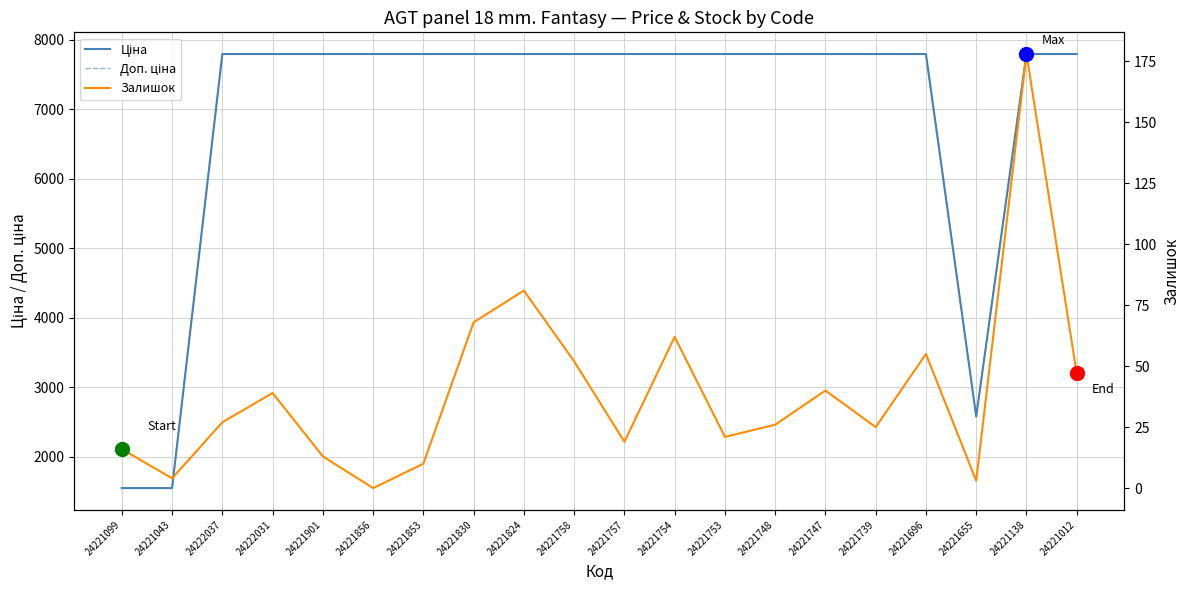

Does the chart have visible grid lines?

Yes